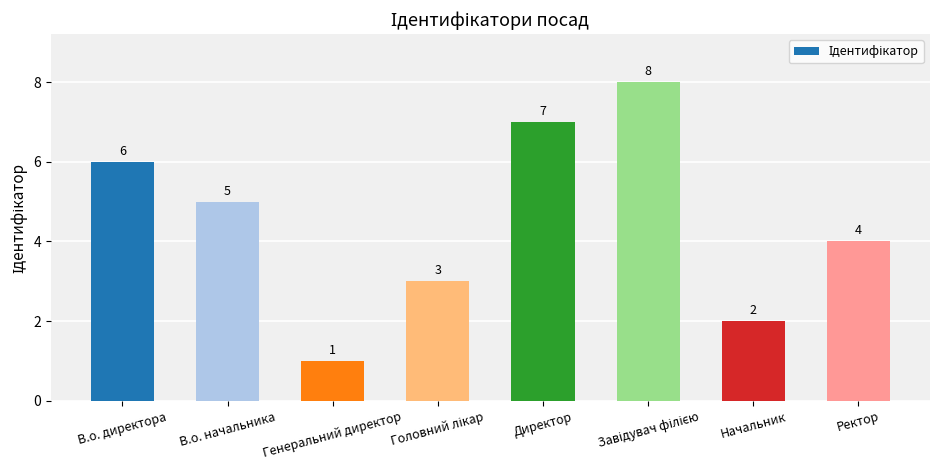

What is the label of the 7th bar from the left?

Начальник